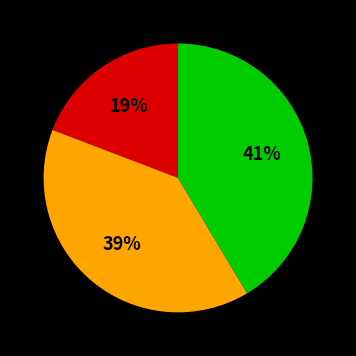

To the nearest percent, what is the difference between the largest and smallest slice percentages?

22%